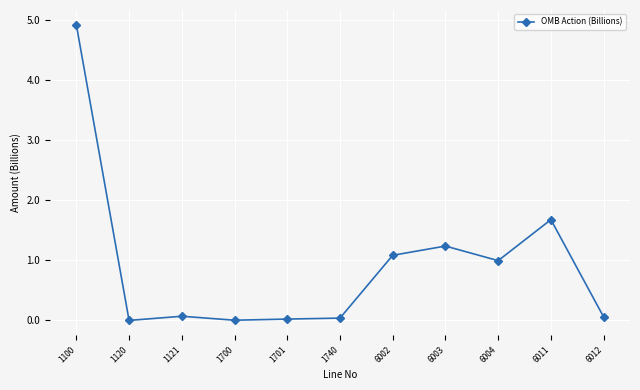

Does the chart have visible grid lines?

Yes